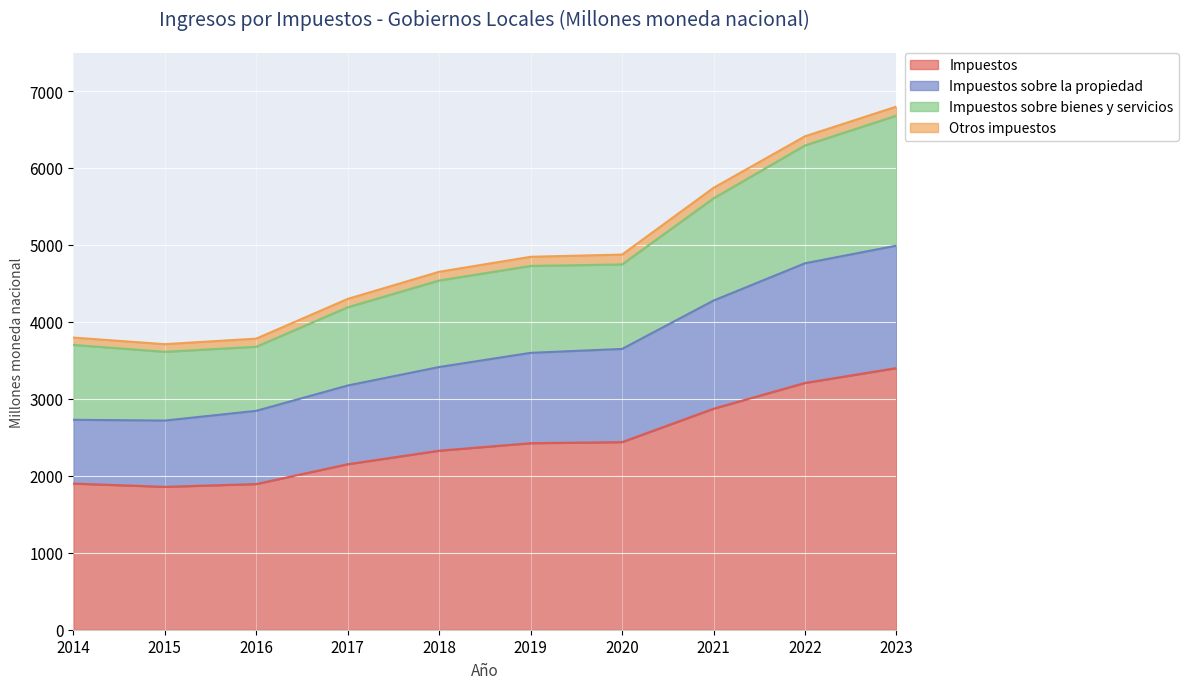

In Impuestos sobre la propiedad, how many points are lower than both neighbors (excluding endpoints)?

1